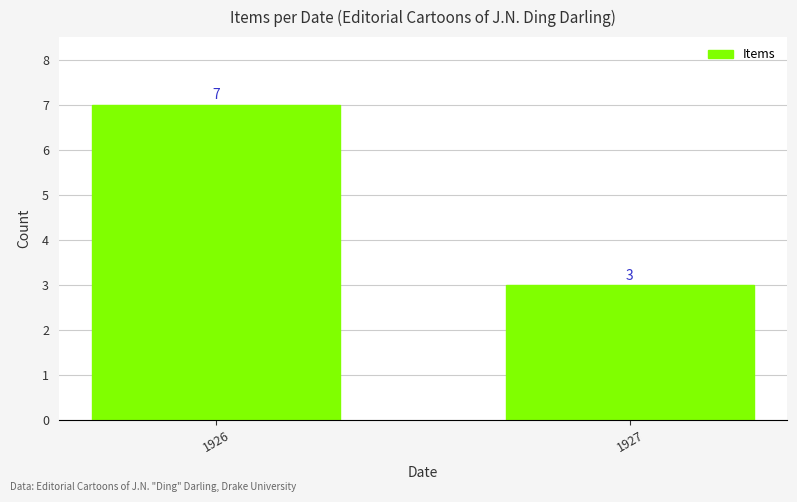

What is the difference between the maximum and minimum values?

4